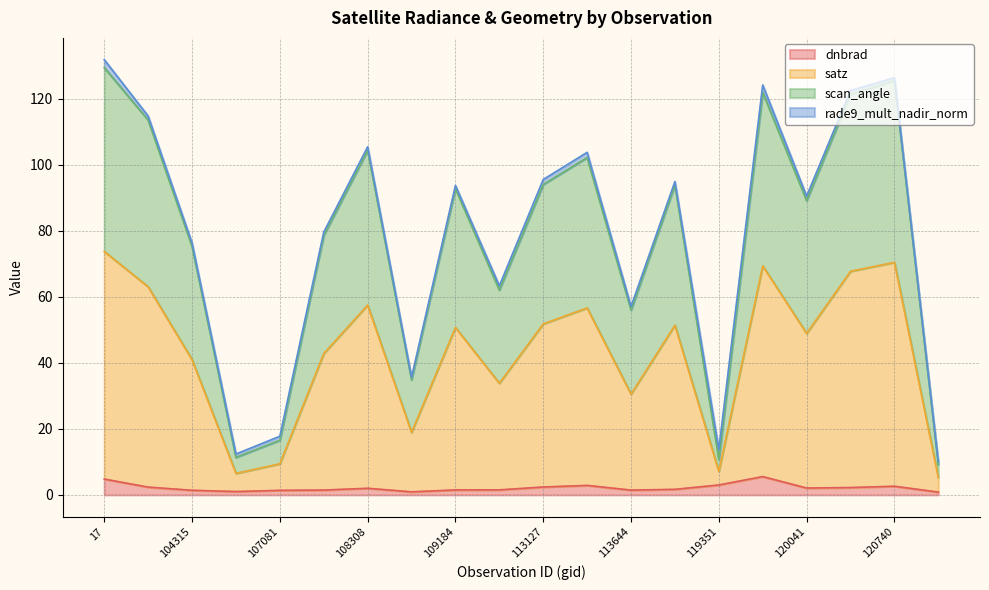

List the labels in order of scan_angle value, largest first.

17, 120740, 119873, 3995, 104071, 108308, 113477, 113127, 115226, 109184, 120041, 107253, 104315, 112104, 113644, 108843, 107081, 119351, 104431, 122118